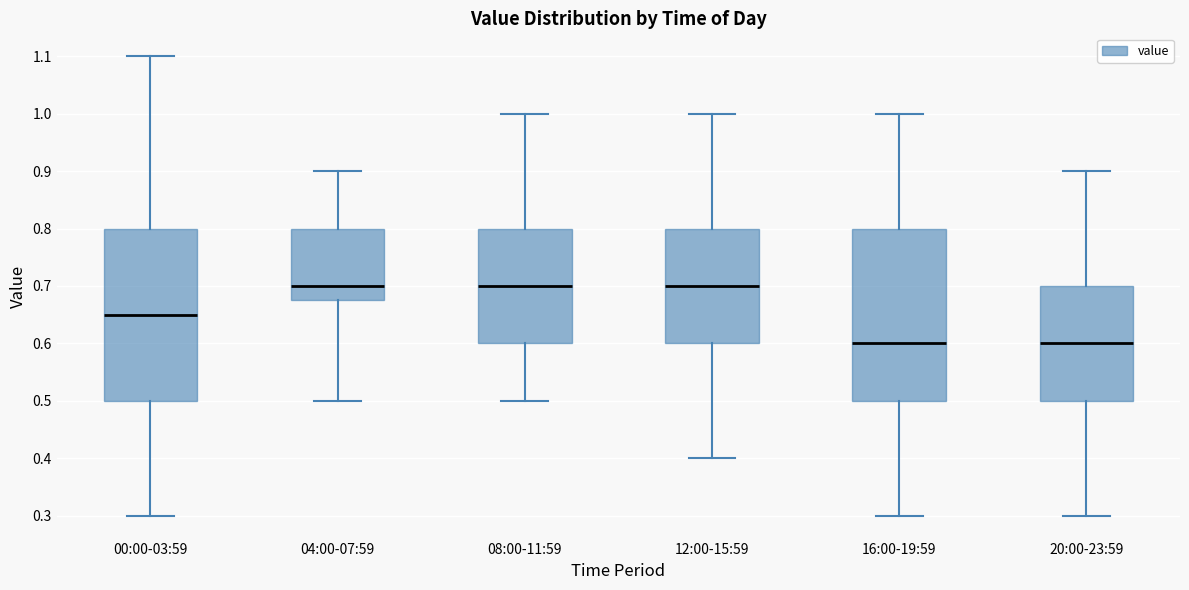

Reading left to right, transcribe this box plot: for each box, give where its median line is, the range the box spans, and where its two whiskers end, as read against the y-axis. The values are not printed on the chart, so give them approximately, as read against the axis.

00:00-03:59: median 0.65, box 0.50 to 0.80, whiskers 0.30 to 1.10
04:00-07:59: median 0.70, box 0.68 to 0.80, whiskers 0.50 to 0.90
08:00-11:59: median 0.70, box 0.60 to 0.80, whiskers 0.50 to 1.00
12:00-15:59: median 0.70, box 0.60 to 0.80, whiskers 0.40 to 1.00
16:00-19:59: median 0.60, box 0.50 to 0.80, whiskers 0.30 to 1.00
20:00-23:59: median 0.60, box 0.50 to 0.70, whiskers 0.30 to 0.90